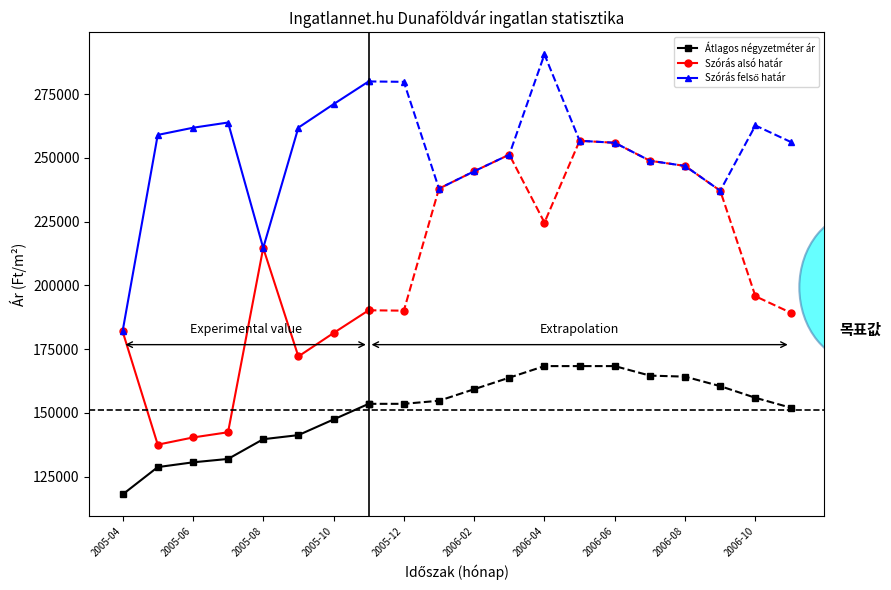

Does the chart have visible grid lines?

No